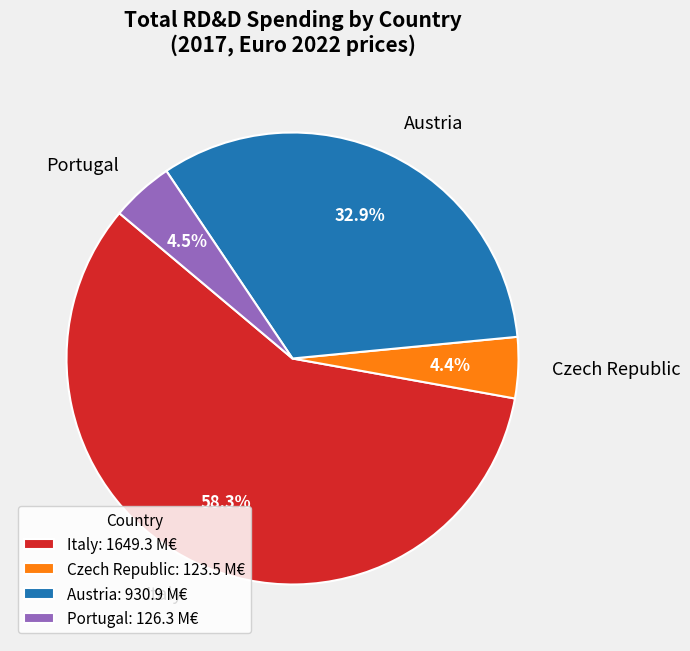

Does Portugal account for over 50% of the chart?

No